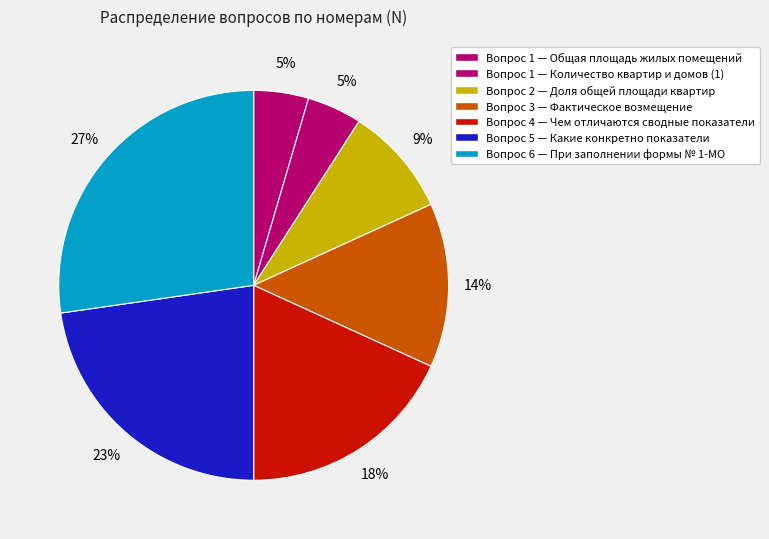

Count the number of slices in the pie.

7